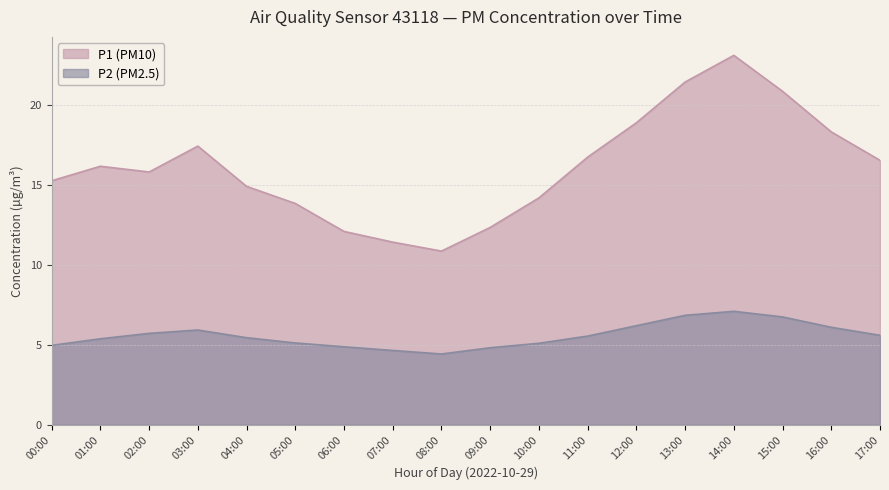

True or false: P2 (PM2.5) and P1 (PM10) intersect in this chart.

False